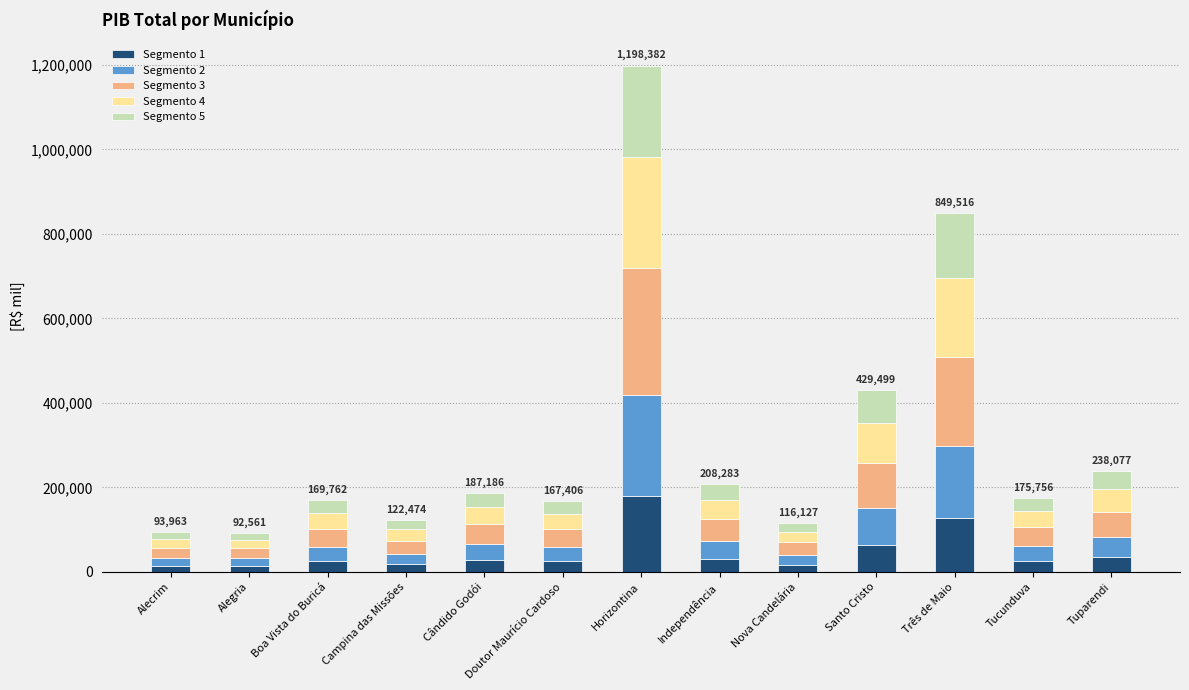

At which category is the sum across all series the highest?

Horizontina